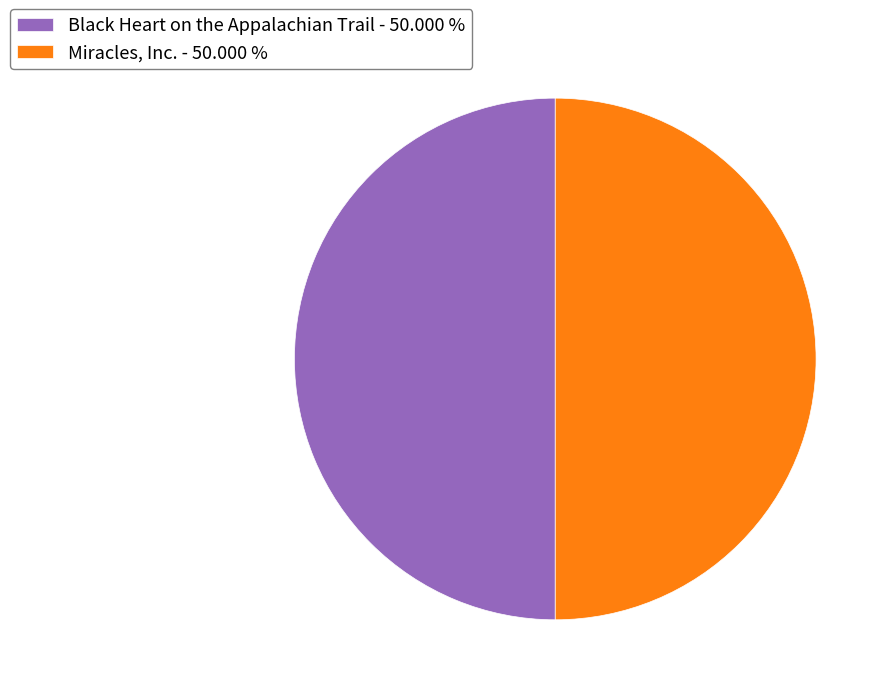

Approximately how many times larger is the value at Black Heart on the Appalachian Trail - 50.000 % compared to Miracles, Inc. - 50.000 %?

1.0